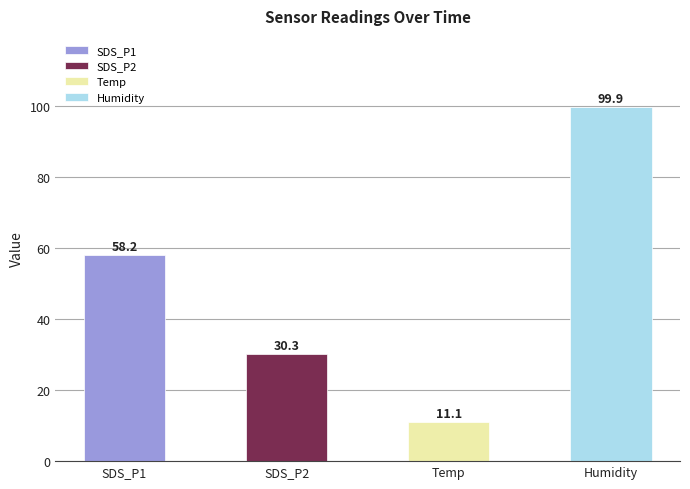

At which category does the chart reach its minimum across all series?

Temp